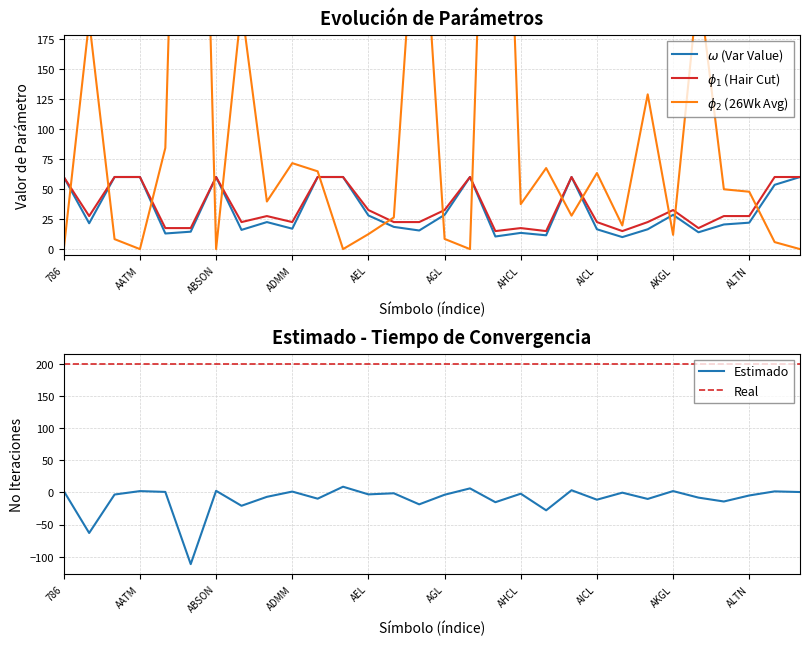

Rank the series by their maximum value, from lowest to highest.

Var Value, Hair Cut, 26Week Avg